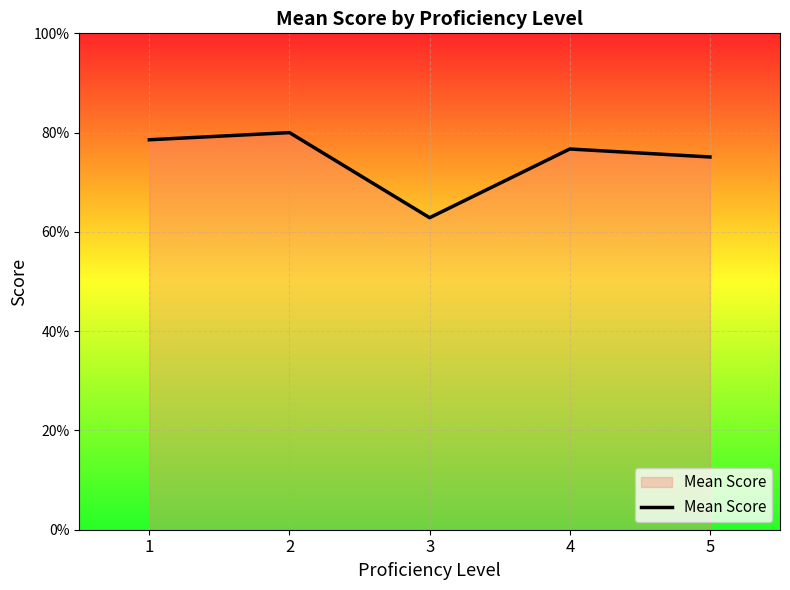

List the labels in order of value, largest first.

2, 1, 4, 5, 3